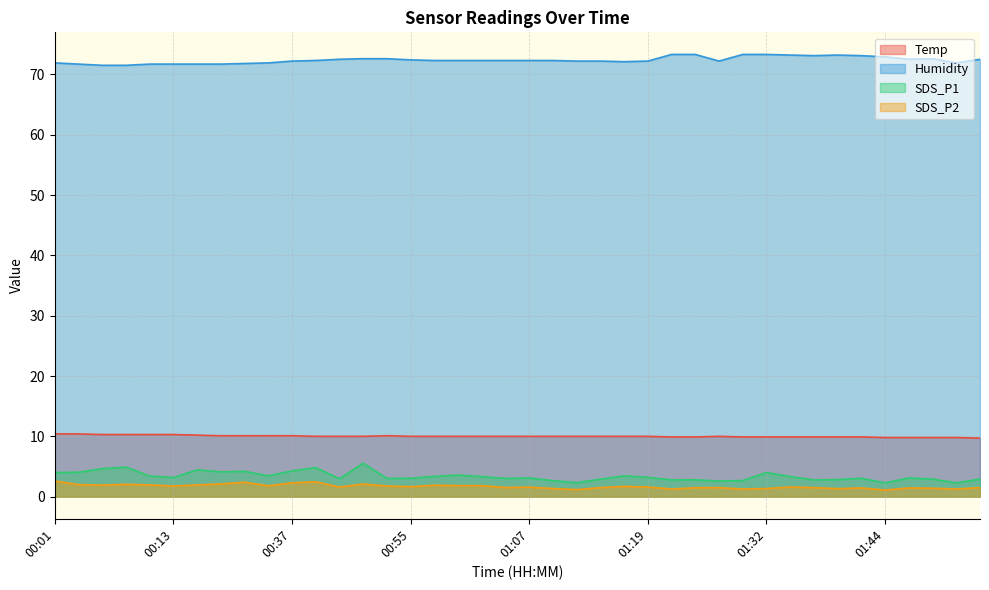

Reading left to right, what are all the values shown in this chart?

Temp: 00:01=10.4	00:03=10.4	00:06=10.3	00:08=10.3	00:11=10.3	00:13=10.3	00:15=10.2	00:26=10.1	00:29=10.1	00:32=10.1	00:37=10.1	00:40=10.0	00:42=10.0	00:44=10.0	00:52=10.1	00:55=10.0	00:57=10.0	01:00=10.0	01:02=10.0	01:05=10.0	01:07=10.0	01:10=10.0	01:12=10.0	01:14=10.0	01:17=10.0	01:19=10.0	01:22=9.9	01:24=9.9	01:27=10.0	01:29=9.9	01:32=9.9	01:34=9.9	01:36=9.9	01:39=9.9	01:41=9.9	01:44=9.8	01:47=9.8	01:50=9.8	01:53=9.8	01:55=9.7
Humidity: 00:01=71.9	00:03=71.7	00:06=71.5	00:08=71.5	00:11=71.7	00:13=71.7	00:15=71.7	00:26=71.7	00:29=71.8	00:32=71.9	00:37=72.2	00:40=72.3	00:42=72.5	00:44=72.6	00:52=72.6	00:55=72.4	00:57=72.3	01:00=72.3	01:02=72.3	01:05=72.3	01:07=72.3	01:10=72.3	01:12=72.2	01:14=72.2	01:17=72.1	01:19=72.2	01:22=73.3	01:24=73.3	01:27=72.2	01:29=73.3	01:32=73.3	01:34=73.2	01:36=73.1	01:39=73.2	01:41=73.1	01:44=72.9	01:47=72.5	01:50=72.6	01:53=71.9	01:55=72.5
SDS_P1: 00:01=4.0	00:03=4.0	00:06=4.7	00:08=4.9	00:11=3.4	00:13=3.2	00:15=4.5	00:26=4.1	00:29=4.2	00:32=3.5	00:37=4.3	00:40=4.8	00:42=3.0	00:44=5.5	00:52=3.0	00:55=3.0	00:57=3.4	01:00=3.6	01:02=3.3	01:05=3.0	01:07=3.1	01:10=2.6	01:12=2.3	01:14=2.9	01:17=3.5	01:19=3.2	01:22=2.8	01:24=2.8	01:27=2.6	01:29=2.7	01:32=4.0	01:34=3.3	01:36=2.8	01:39=2.8	01:41=3.0	01:44=2.3	01:47=3.1	01:50=2.9	01:53=2.3	01:55=2.9
SDS_P2: 00:01=2.6	00:03=2.0	00:06=1.9	00:08=2.0	00:11=1.9	00:13=1.8	00:15=1.9	00:26=2.1	00:29=2.4	00:32=1.8	00:37=2.3	00:40=2.5	00:42=1.6	00:44=2.1	00:52=1.8	00:55=1.6	00:57=1.9	01:00=1.8	01:02=1.8	01:05=1.5	01:07=1.6	01:10=1.4	01:12=1.2	01:14=1.5	01:17=1.7	01:19=1.6	01:22=1.3	01:24=1.5	01:27=1.5	01:29=1.3	01:32=1.4	01:34=1.6	01:36=1.5	01:39=1.3	01:41=1.4	01:44=1.1	01:47=1.4	01:50=1.4	01:53=1.3	01:55=1.5